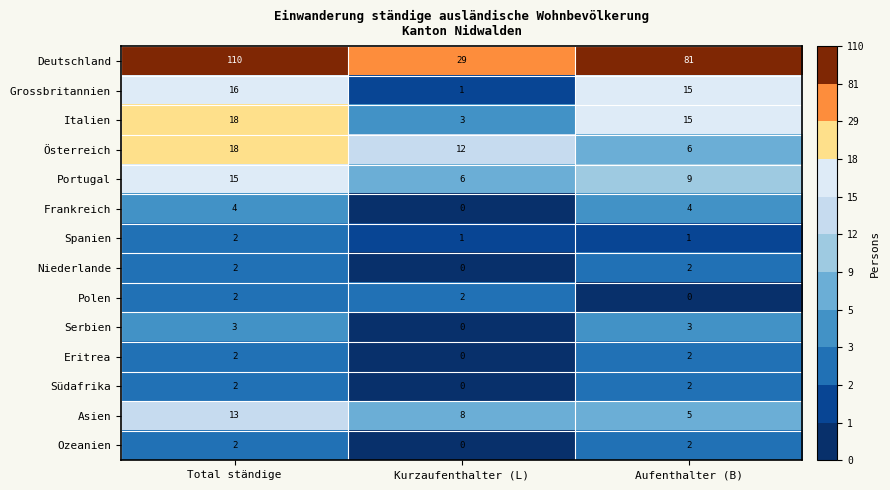

Rank the categories by Portugal value from highest to lowest.

Total ständige, Aufenthalter (B), Kurzaufenthalter (L)